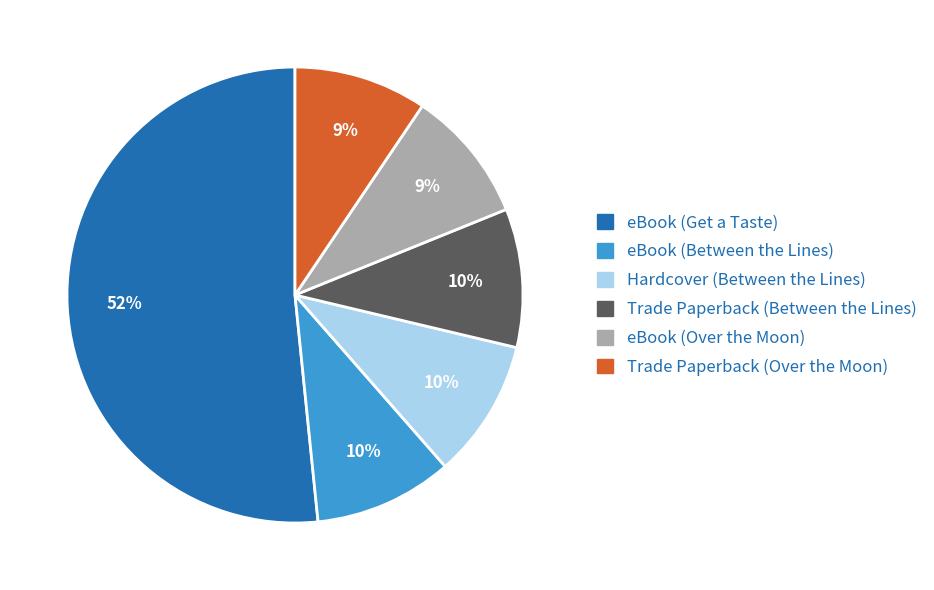

Count the number of slices in the pie.

6